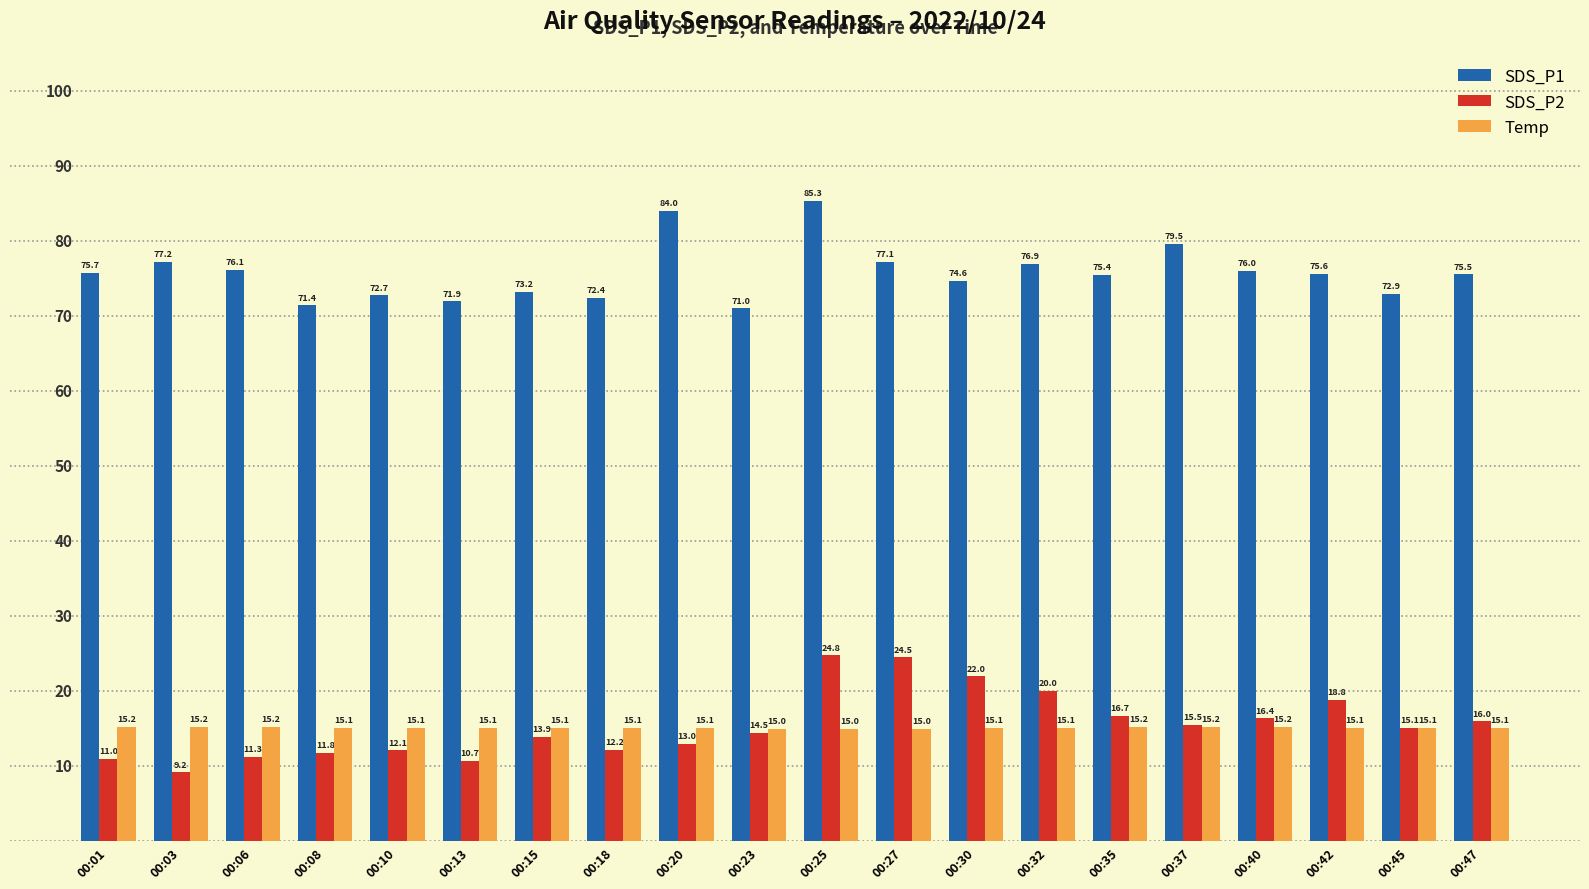

What is the difference between the SDS_P2 values at 00:45 and 00:47?

0.9